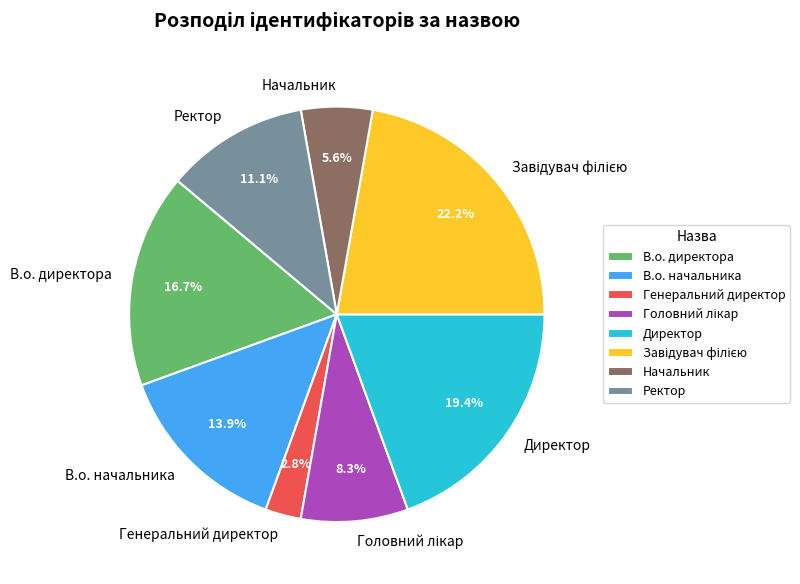

Does Начальник account for over 50% of the chart?

No